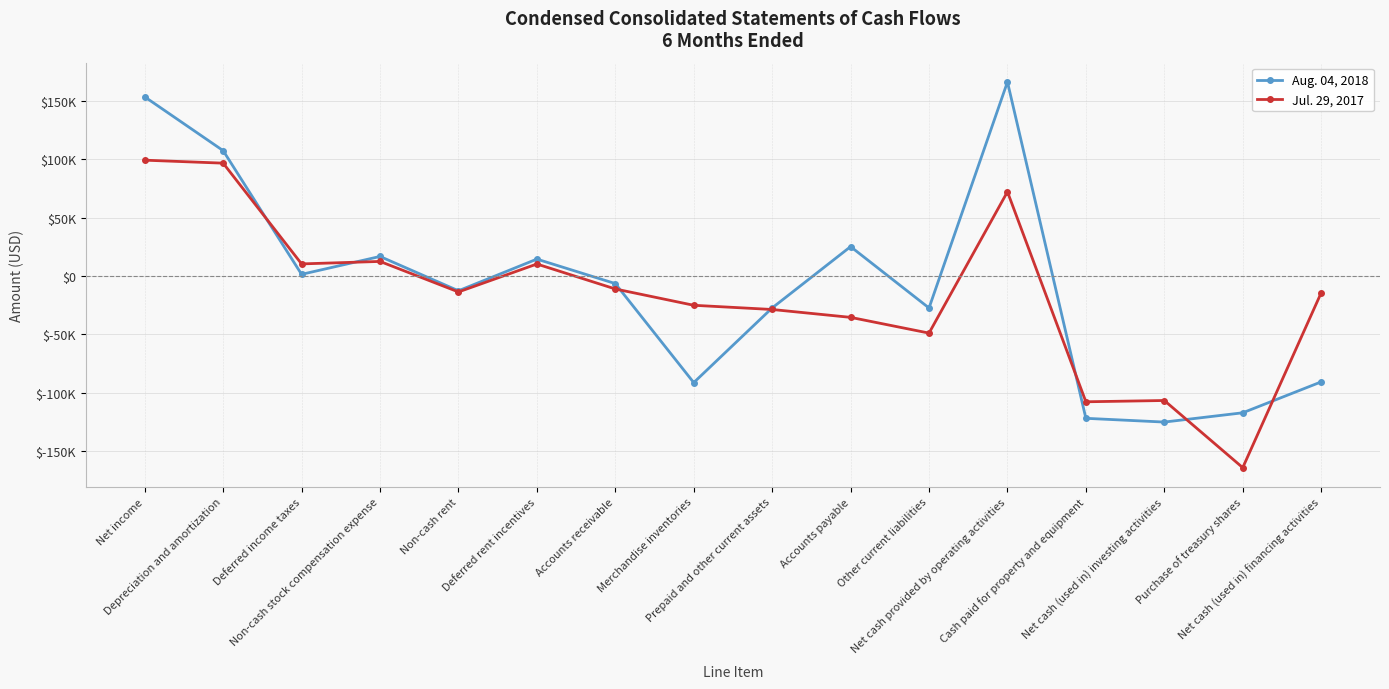

List the series in order of their overall mean, lowest first.

Jul. 29, 2017, Aug. 04, 2018